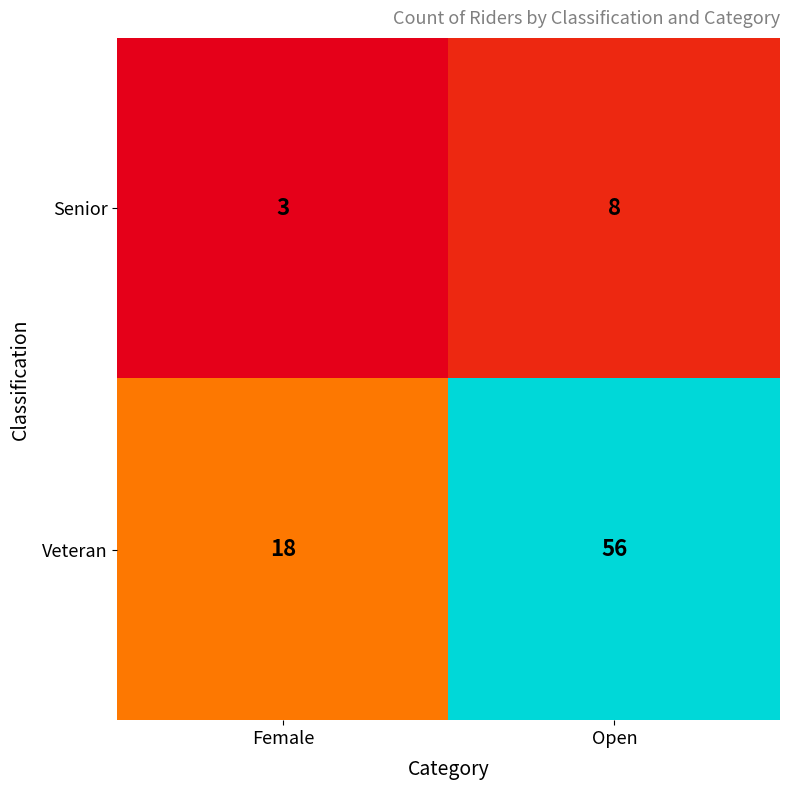

Which series changed the most between Female and Open?

Veteran